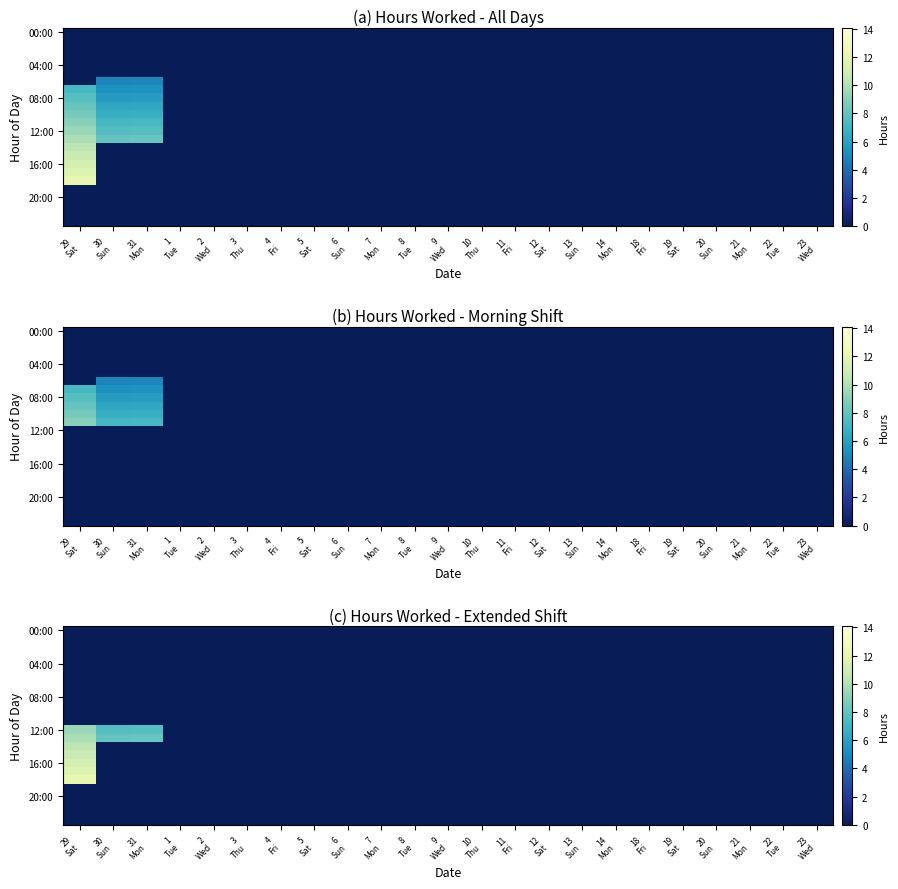

At which category is the sum across all series the highest?

29
Sat